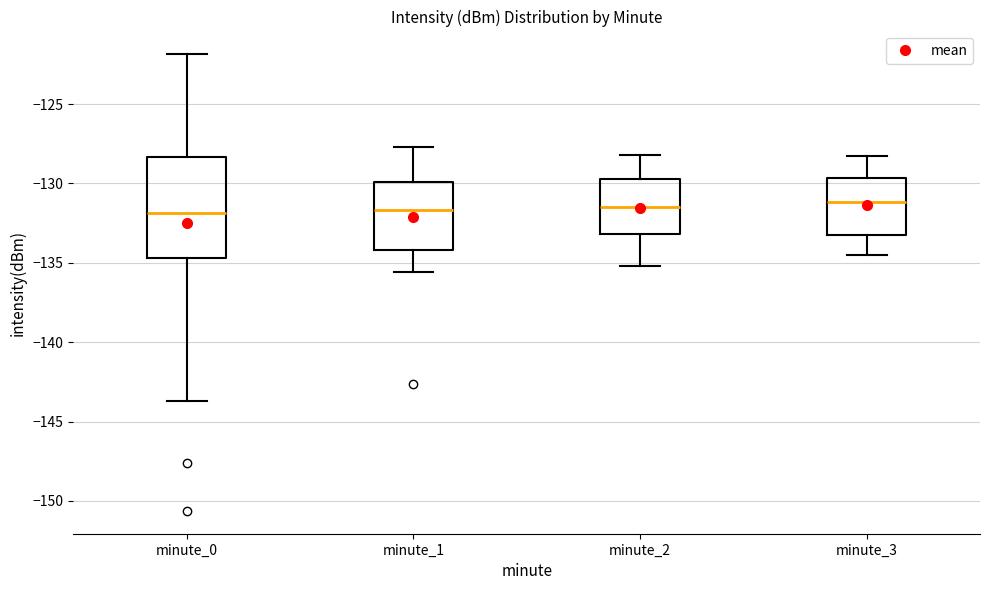

Where does the median line of the box for minute_0 sit on the y-axis? The values are not printed on the chart, so give them approximately, as read against the axis.

-132.0